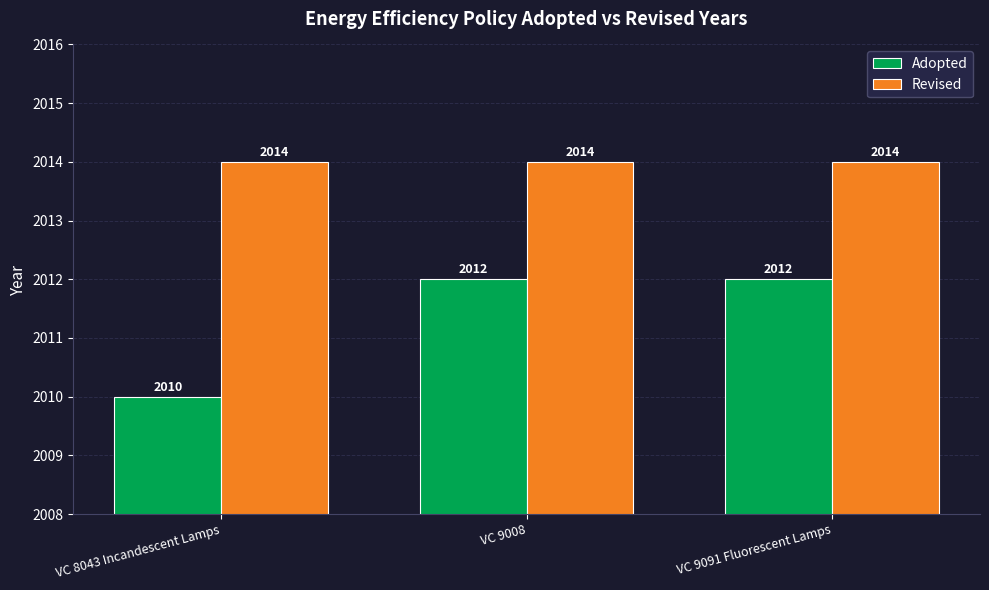

True or false: Revised has a value of 2014 at VC 9008.

True